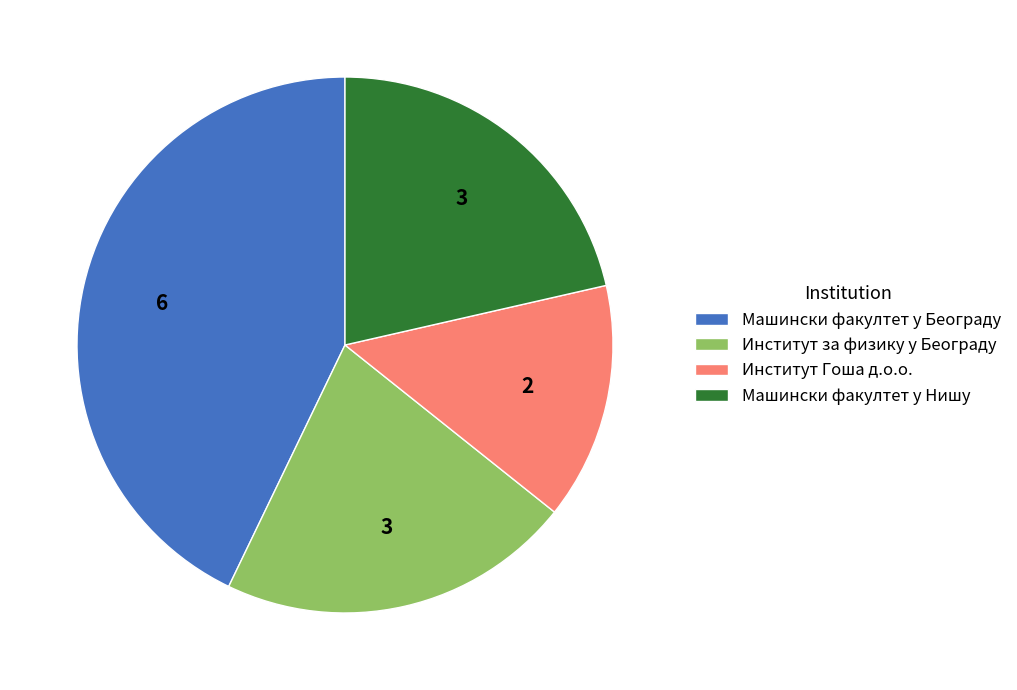

Is the sum of Машински факултет у Београду and Институт за физику у Београду greater than half?

Yes